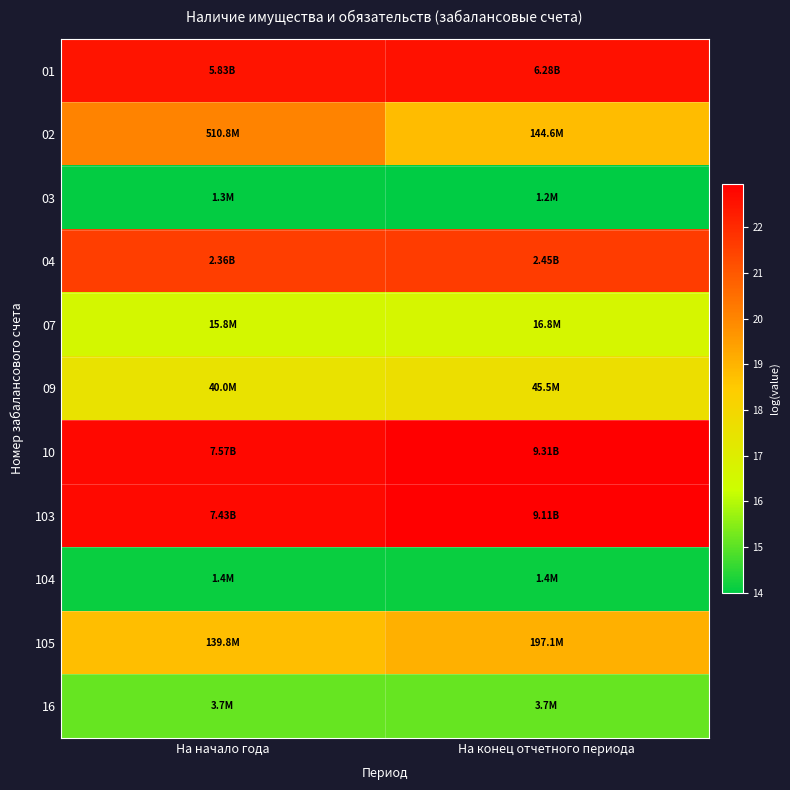

What is the difference between the highest and lowest values at На конец отчетного периода?

9.0